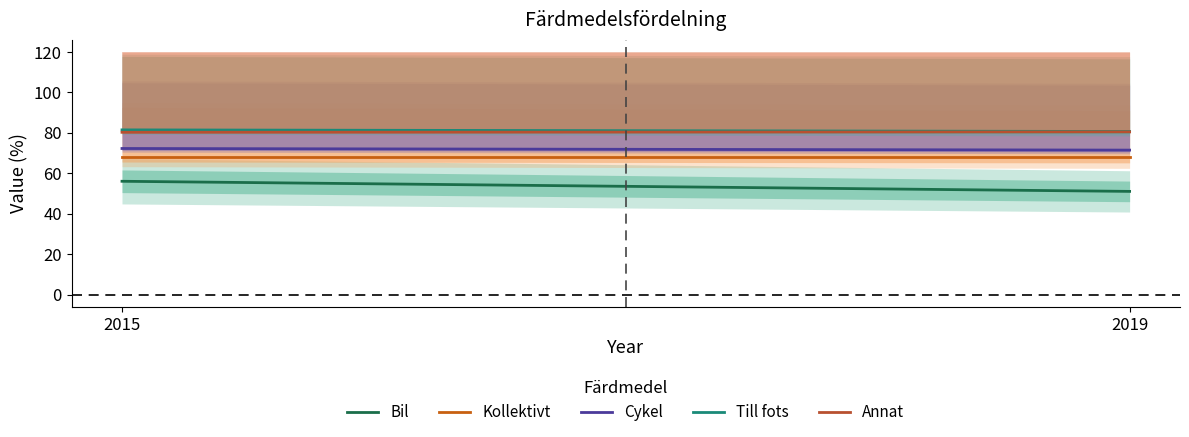

The Kollektivt series shows 67.8 at 2015. True or false?

True